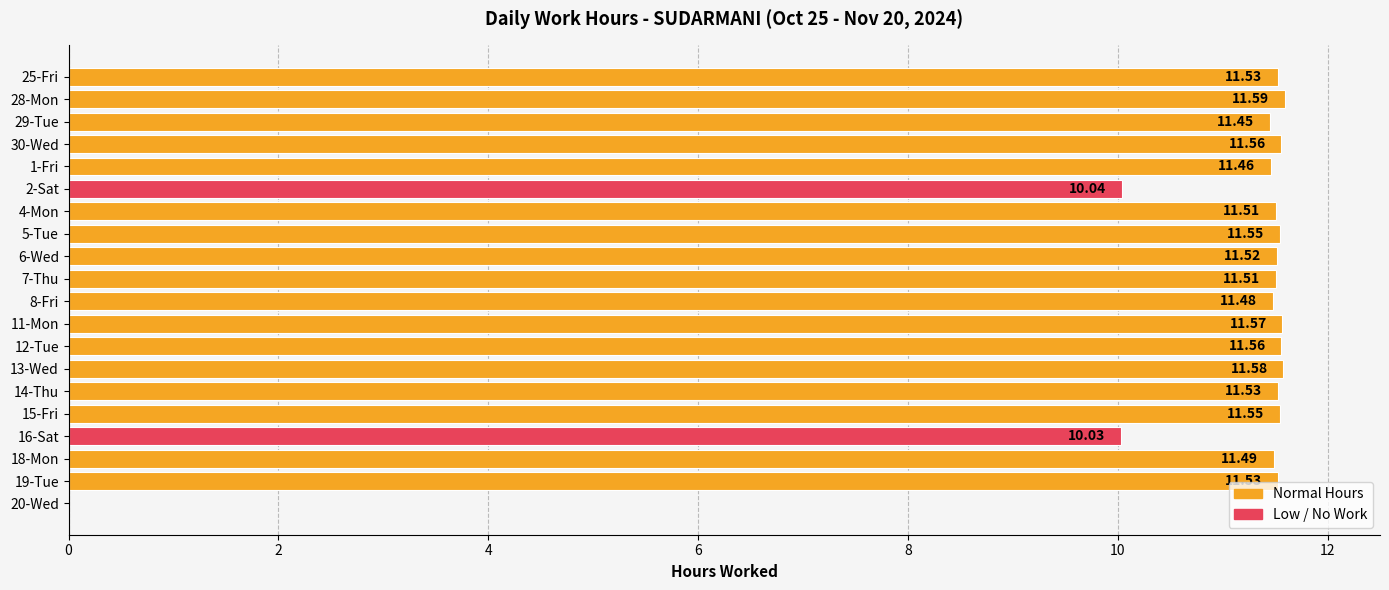

What is the sum of the values at 6-Wed and 5-Tue?

23.1